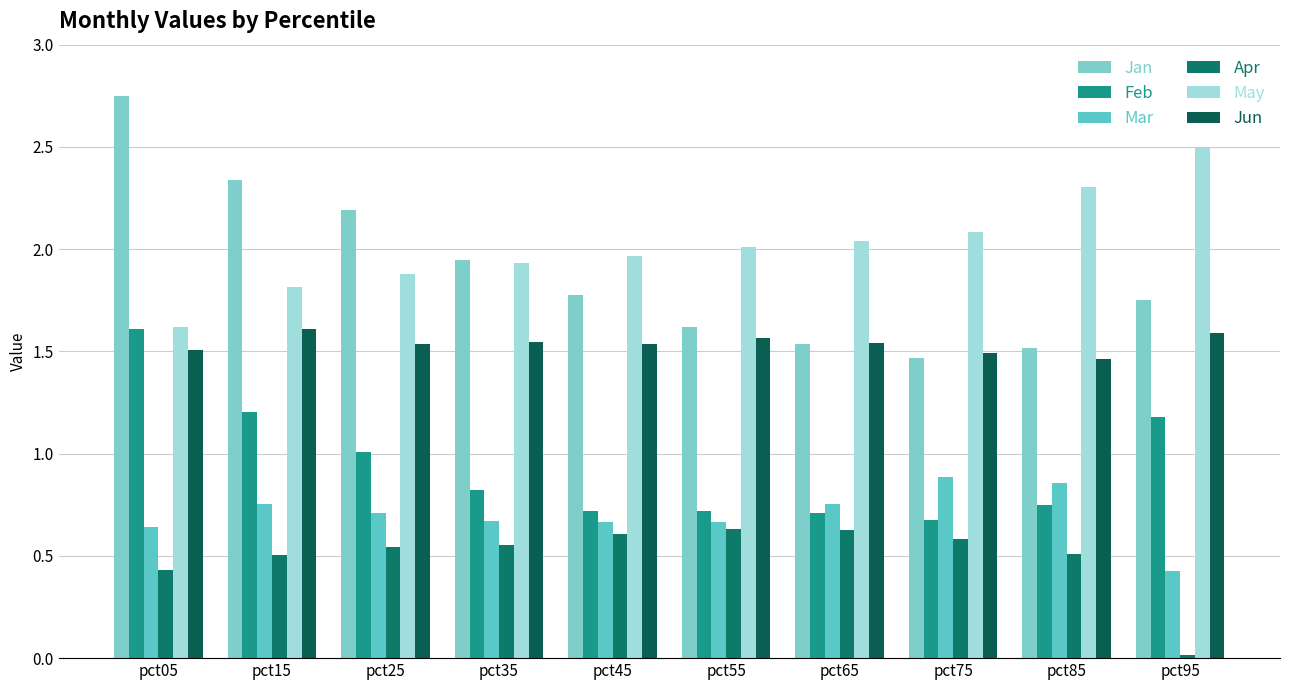

The May series shows 2.1 at pct75. True or false?

True